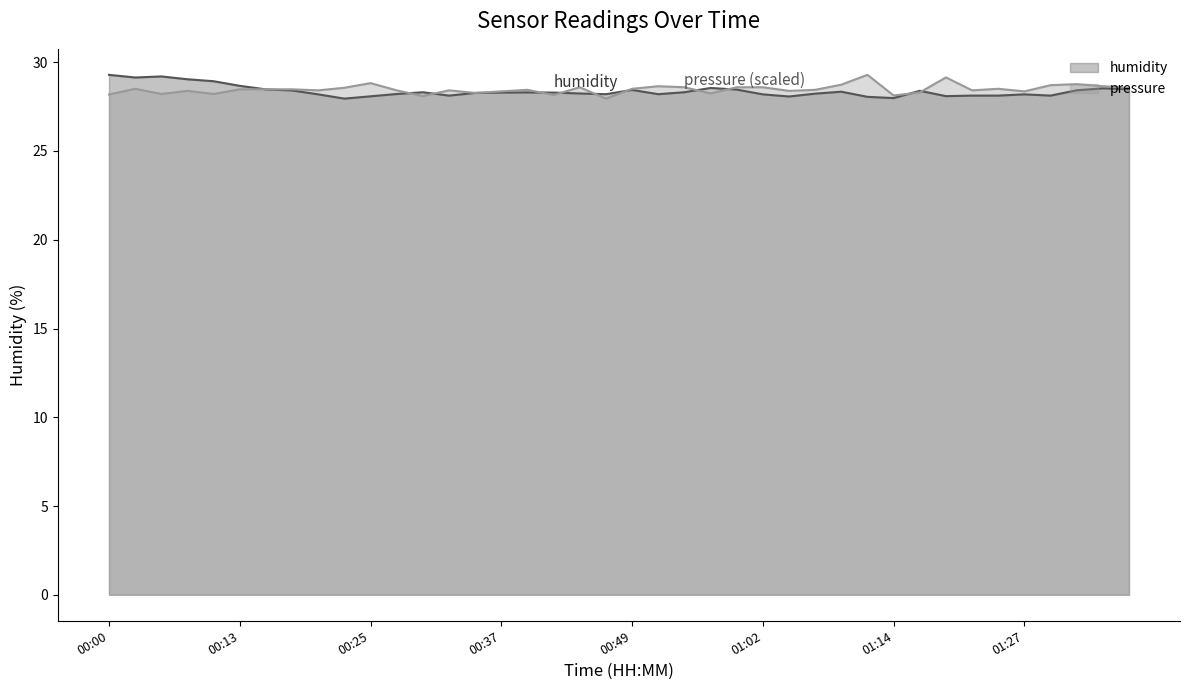

What is the difference between the second highest and minimum values in the humidity series?

1.2